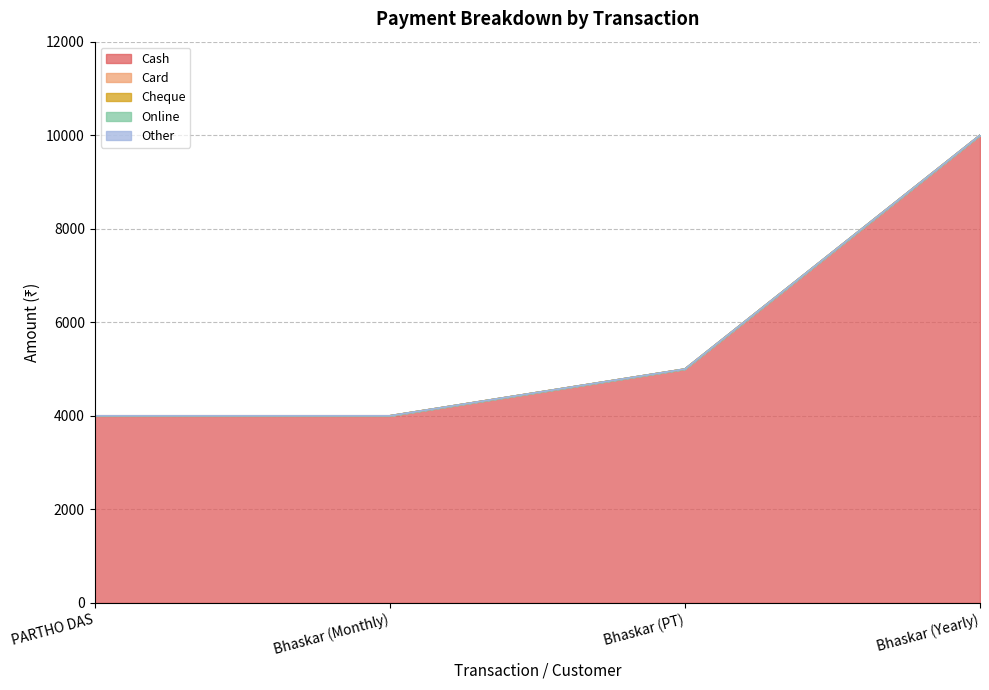

What is the difference between the highest and lowest values at PARTHO DAS?

4000